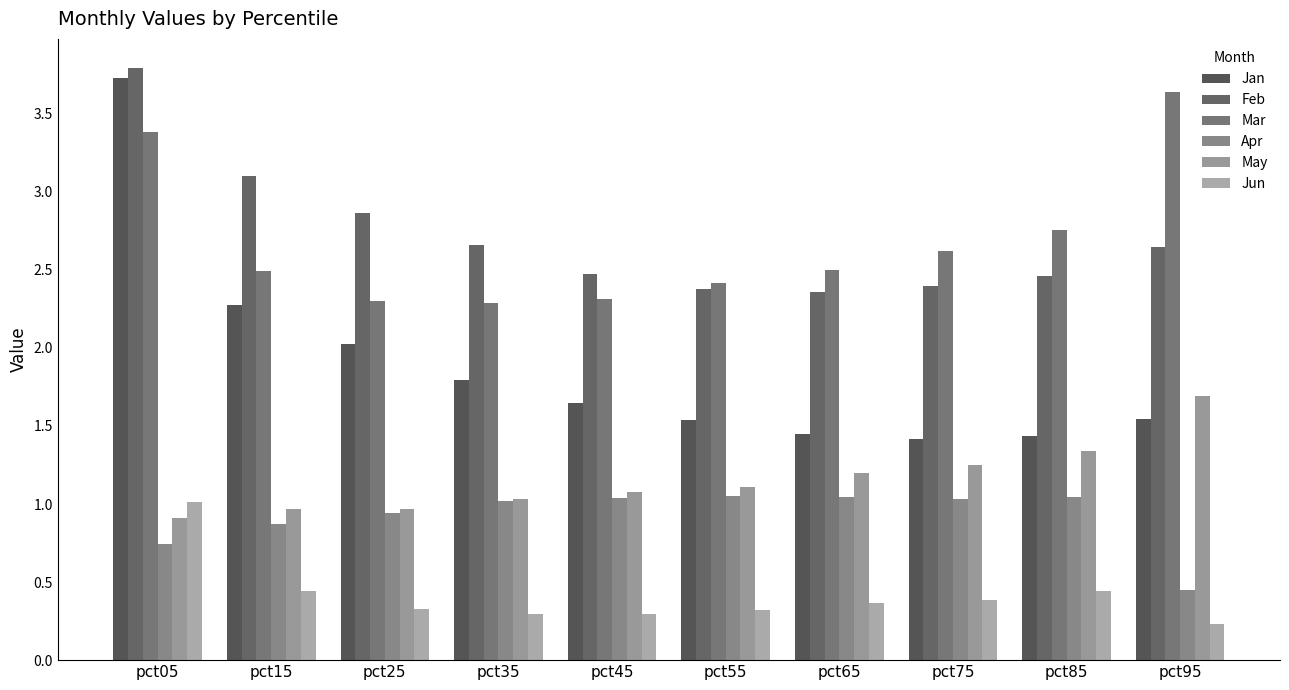

Which series changed the most between pct15 and pct95?

Mar